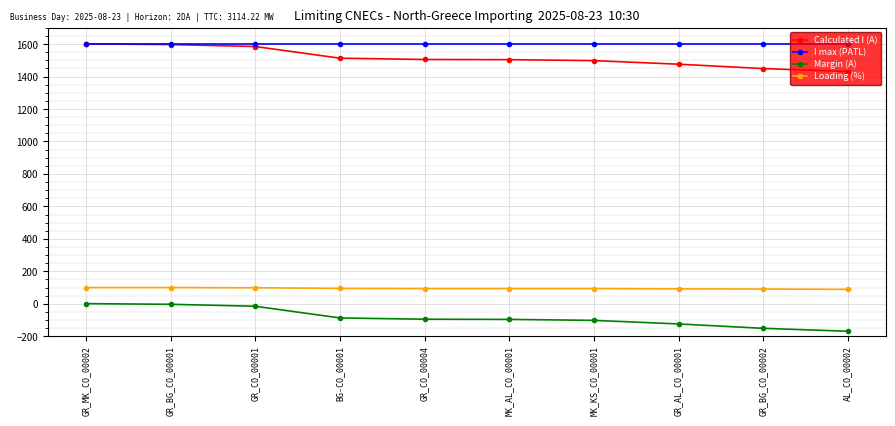

True or false: Loading (%) and Calculated I (A) cross at least once.

False